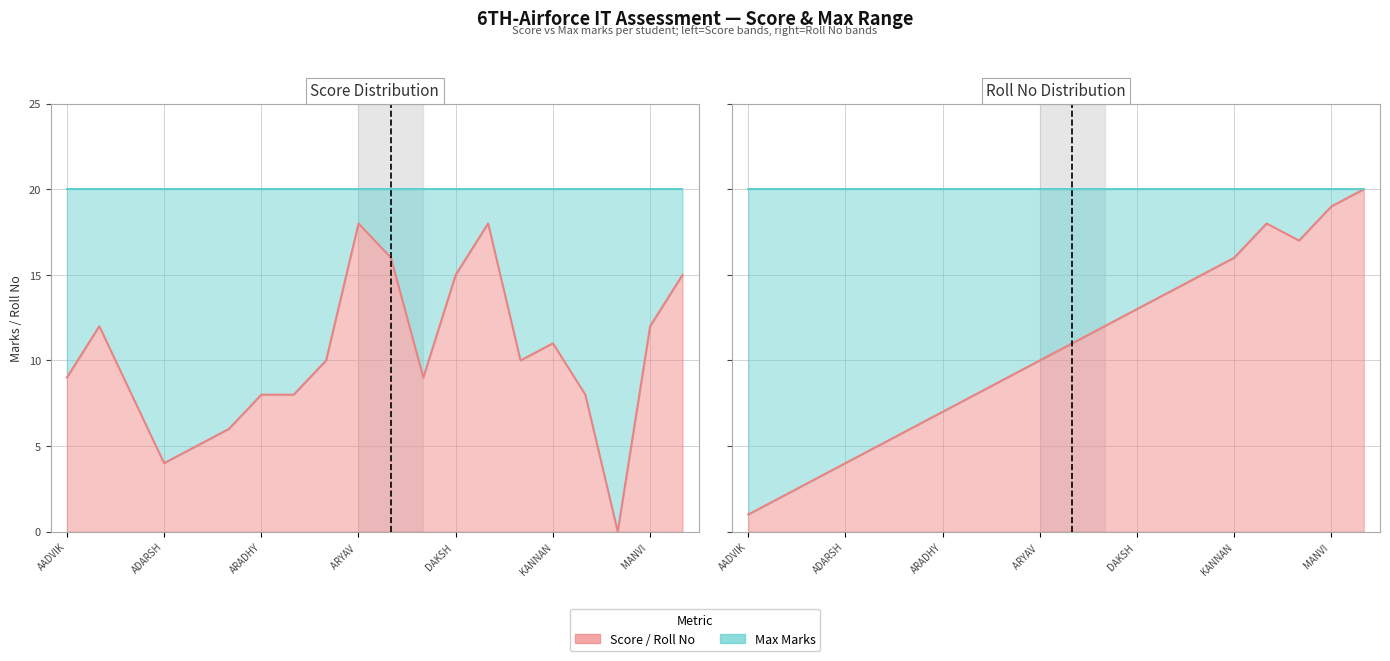

True or false: Max (line) and Score (line) cross at least once.

False